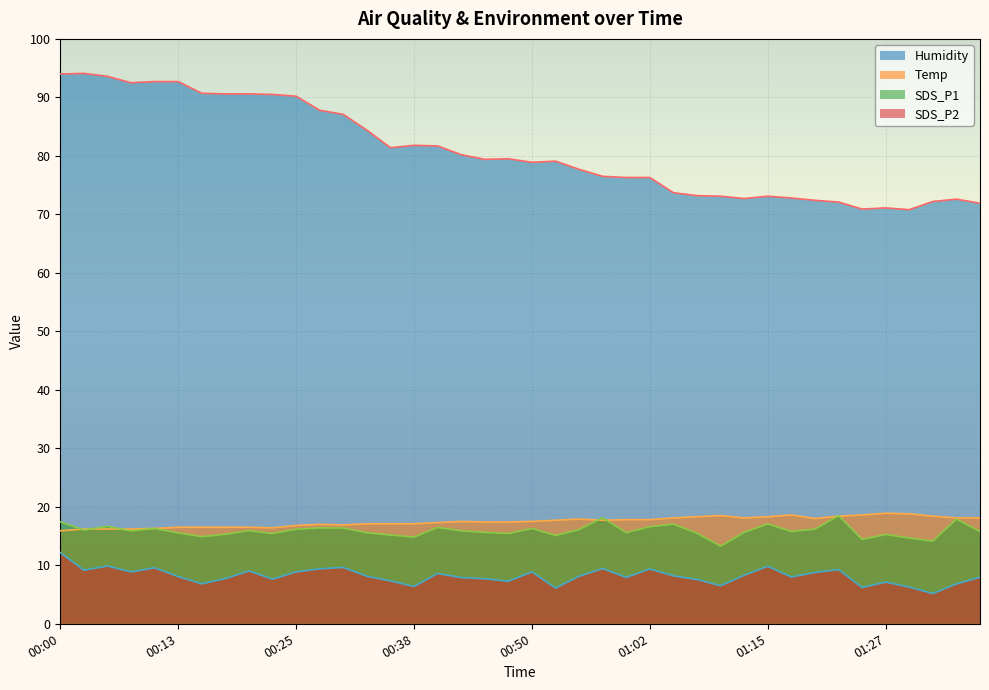

How many series are shown in this chart?

4